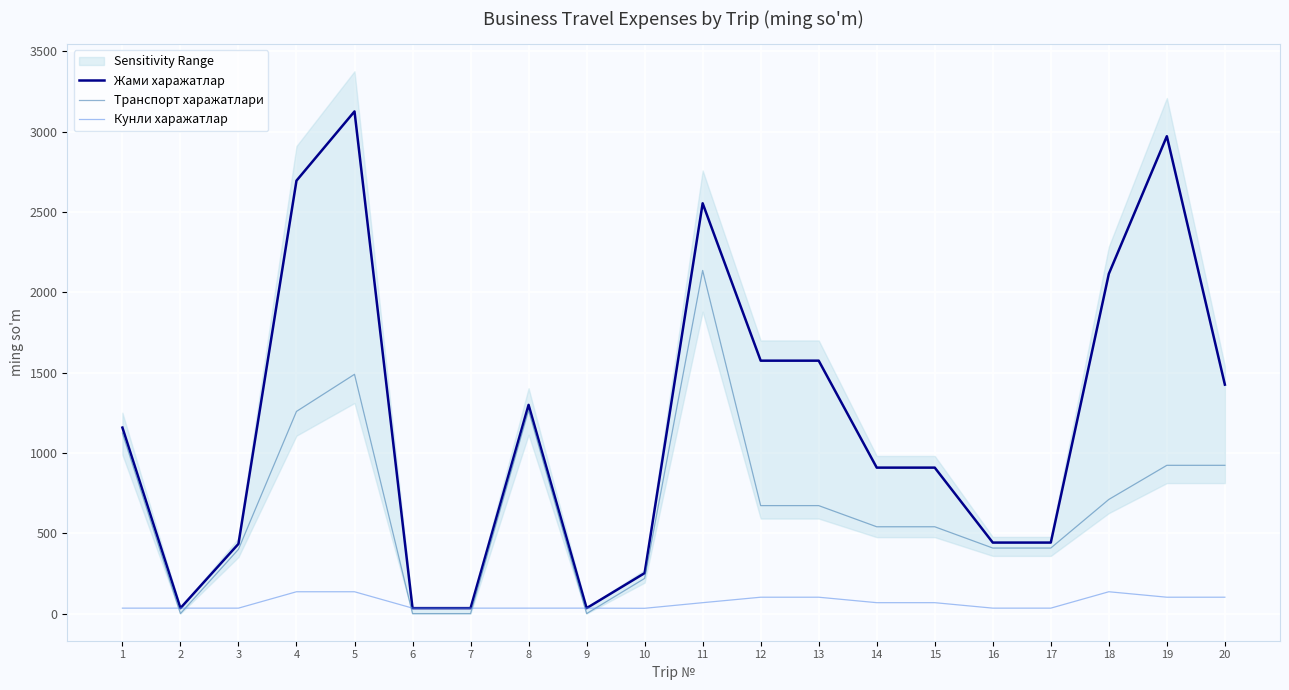

Reading left to right, what are all the values shown in this chart?

Жами харажатлар: 1=1157.6	2=34.0	3=434.0	4=2694.2	5=3125.1	6=34.0	7=34.0	8=1298.9	9=34.0	10=251.9	11=2553.3	12=1574.0	13=1574.0	14=908.4	15=908.4	16=442.0	17=442.0	18=2114.4	19=2970.8	20=1424.8
Транспорт харажатлари: 1=1123.6	2=0.0	3=400.0	4=1258.2	5=1489.0	6=0.0	7=0.0	8=1264.9	9=0.0	10=218.9	11=2135.3	12=672.0	13=672.0	14=540.4	15=540.4	16=408.0	17=408.0	18=710.5	19=922.8	20=922.8
Кунли харажатлар: 1=34.0	2=34.0	3=34.0	4=136.0	5=136.0	6=34.0	7=34.0	8=34.0	9=34.0	10=33.0	11=68.0	12=102.0	13=102.0	14=68.0	15=68.0	16=34.0	17=34.0	18=136.0	19=102.0	20=102.0